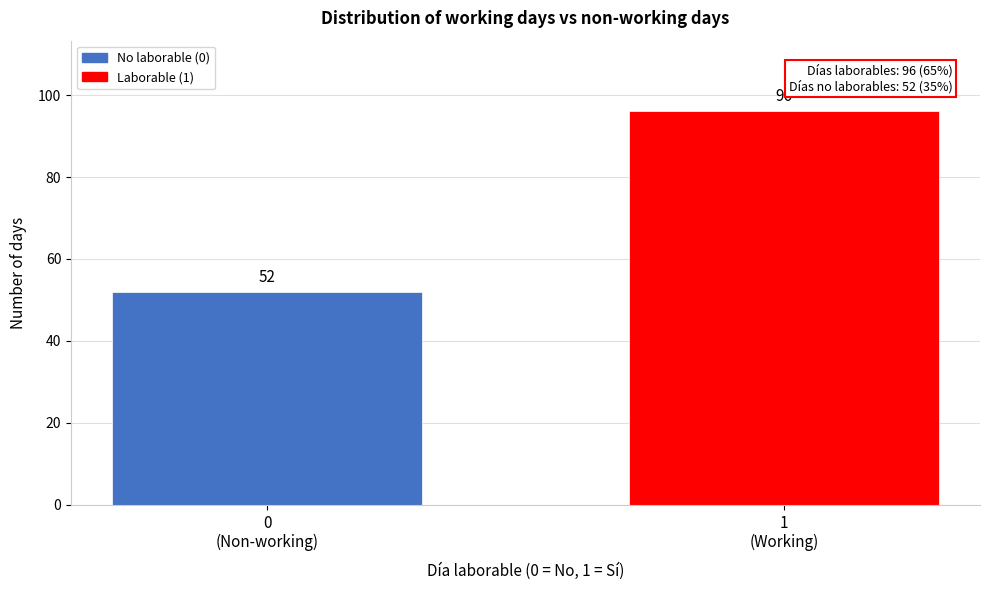

Reading left to right, transcribe all the data shown in this chart.

52	96